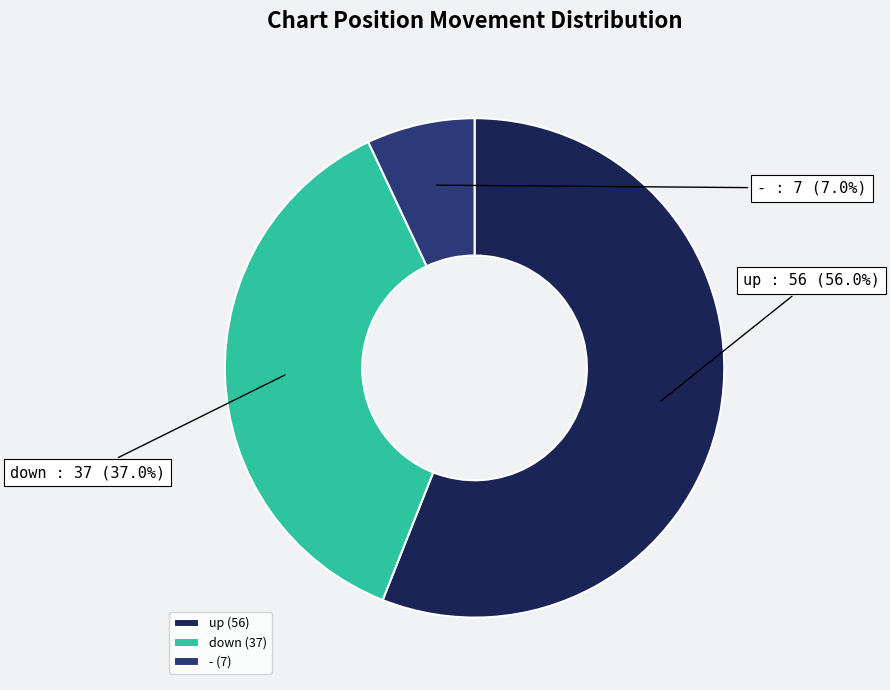

What is the ratio of the value at down to the value at -?

5.3